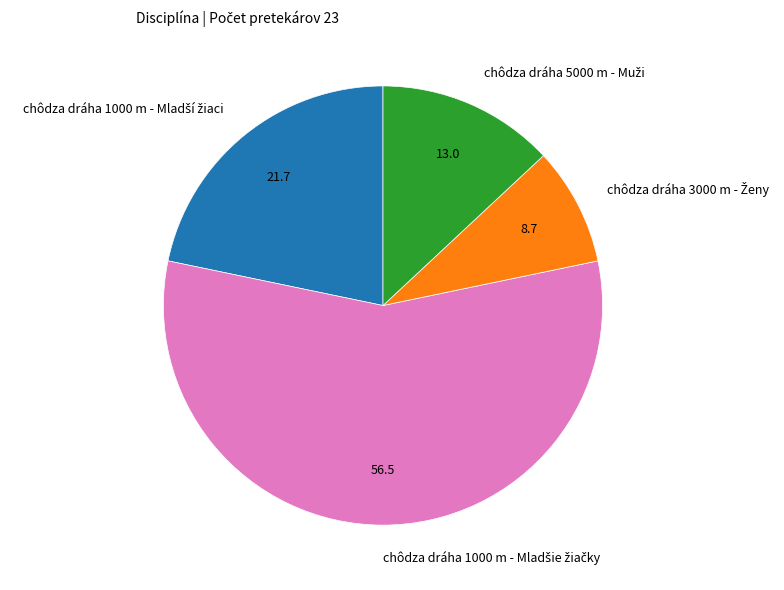

Does any single category account for the majority?

Yes